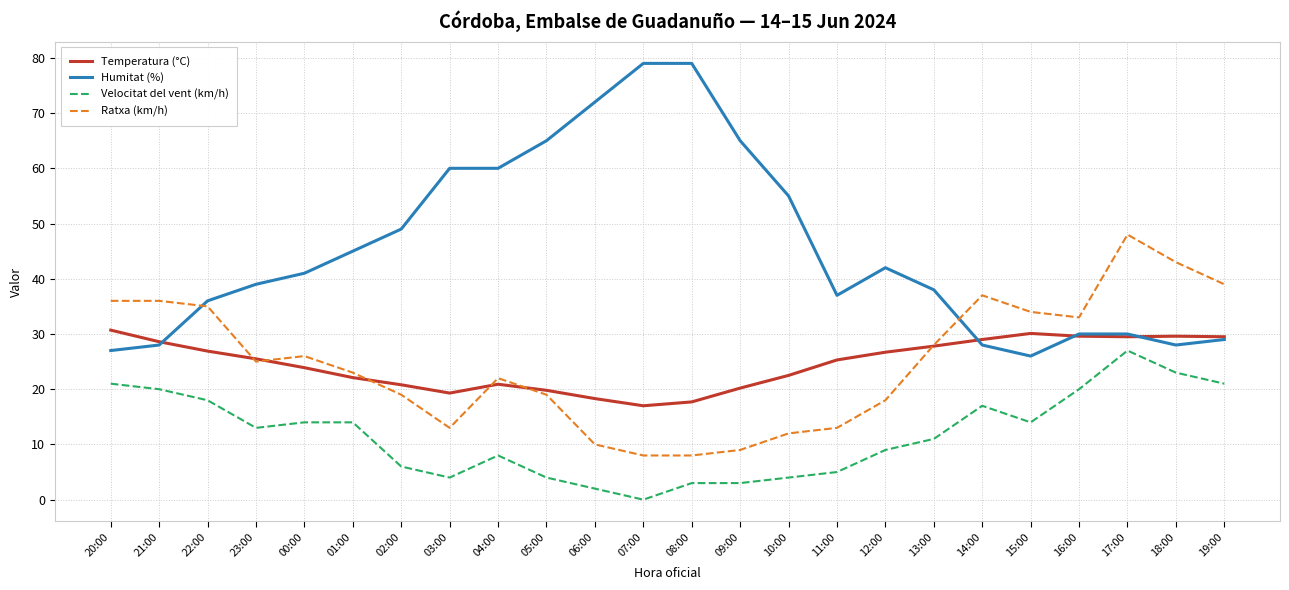

What is the total value across all series at 08:00?

107.7